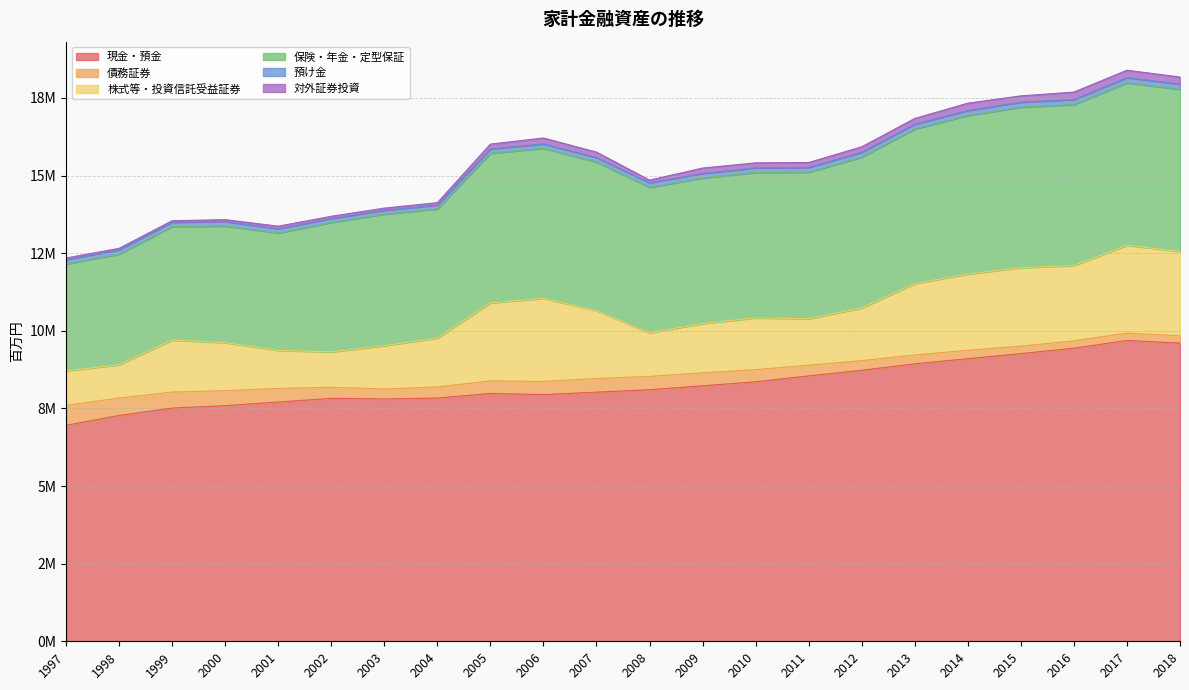

Rank the series by their maximum value, from lowest to highest.

預け金, 対外証券投資, 債務証券, 株式等・投資信託受益証券, 保険・年金・定型保証, 現金・預金